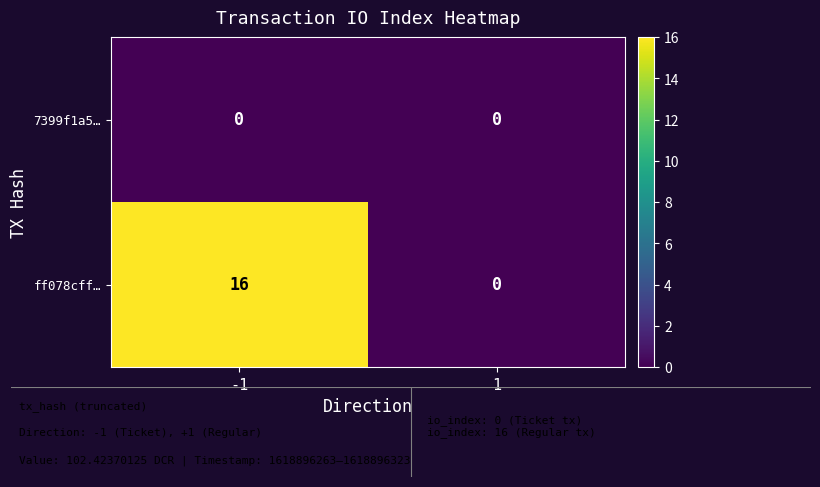

How many categories are shown in the chart?

2